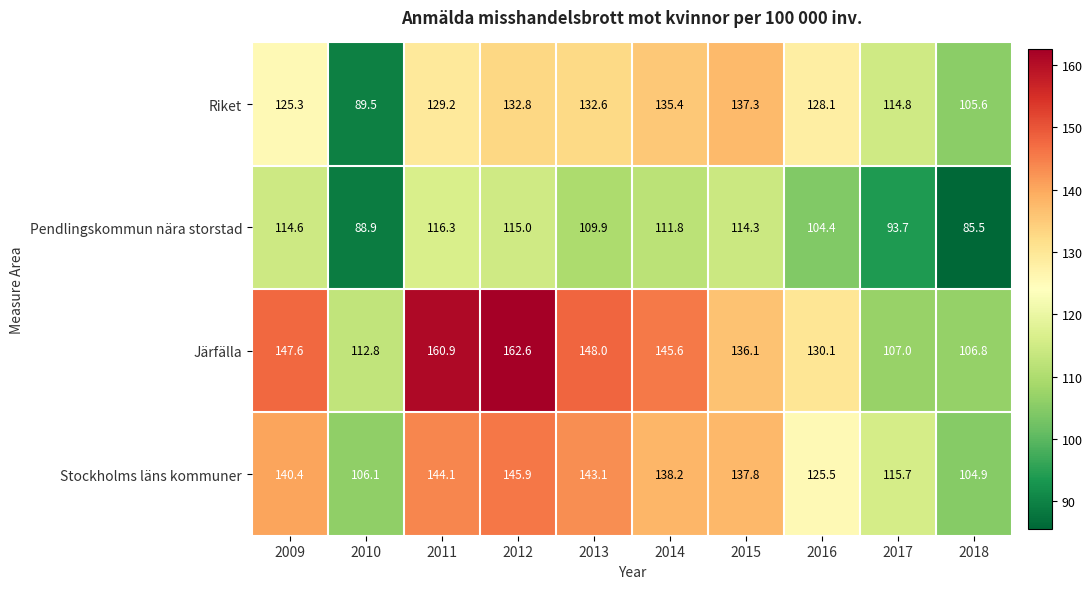

At 2010, list the series in order from largest to smallest.

Järfälla, Stockholms läns kommuner, Riket, Pendlingskommun nära storstad